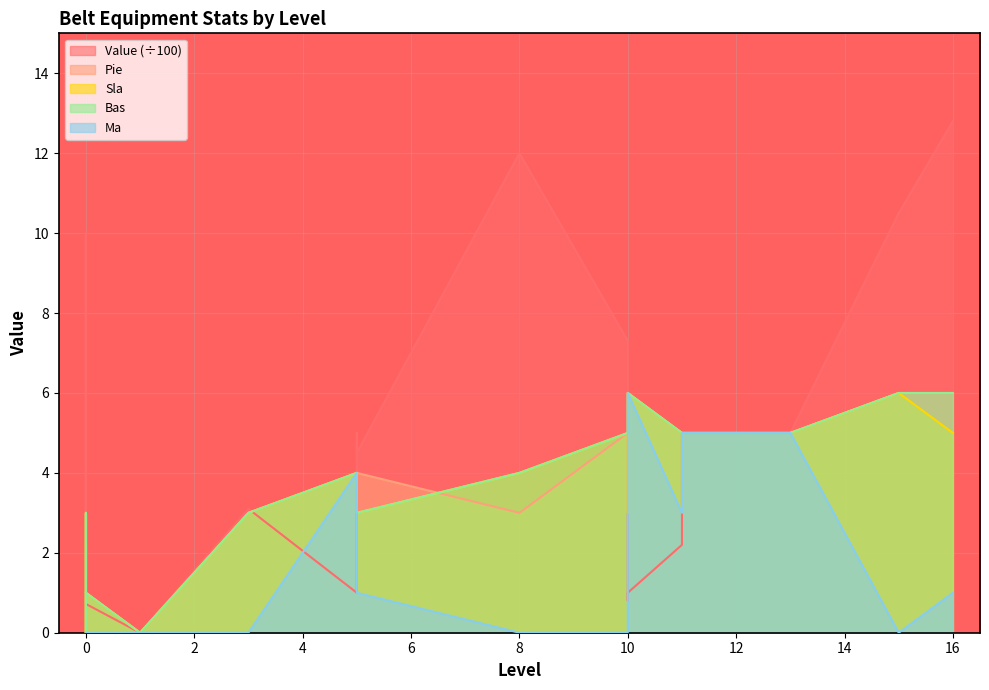

What is the total value across all series at 8?

23.0